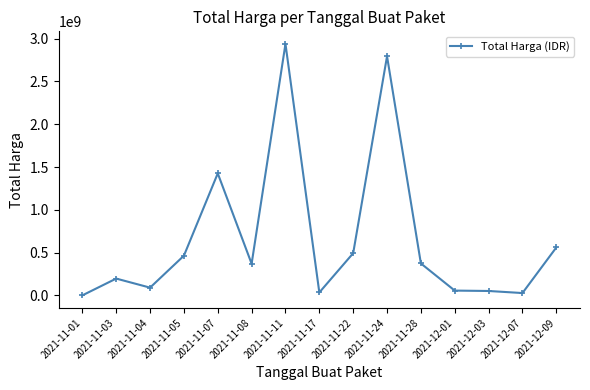

How many data points are less than 370165000?

7